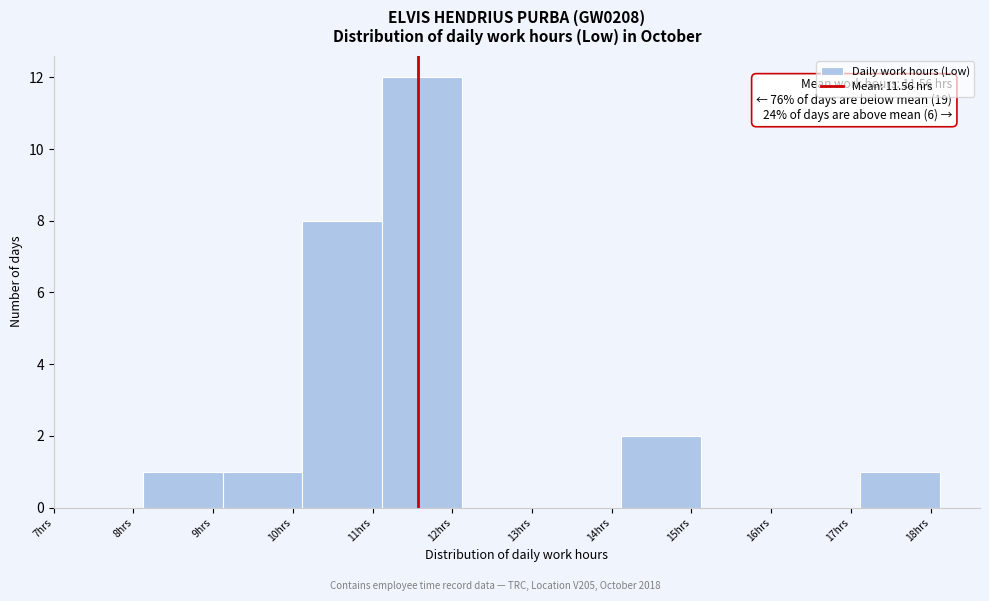

Over which range of the x-axis is the bar tallest?

11.12 to 12.12